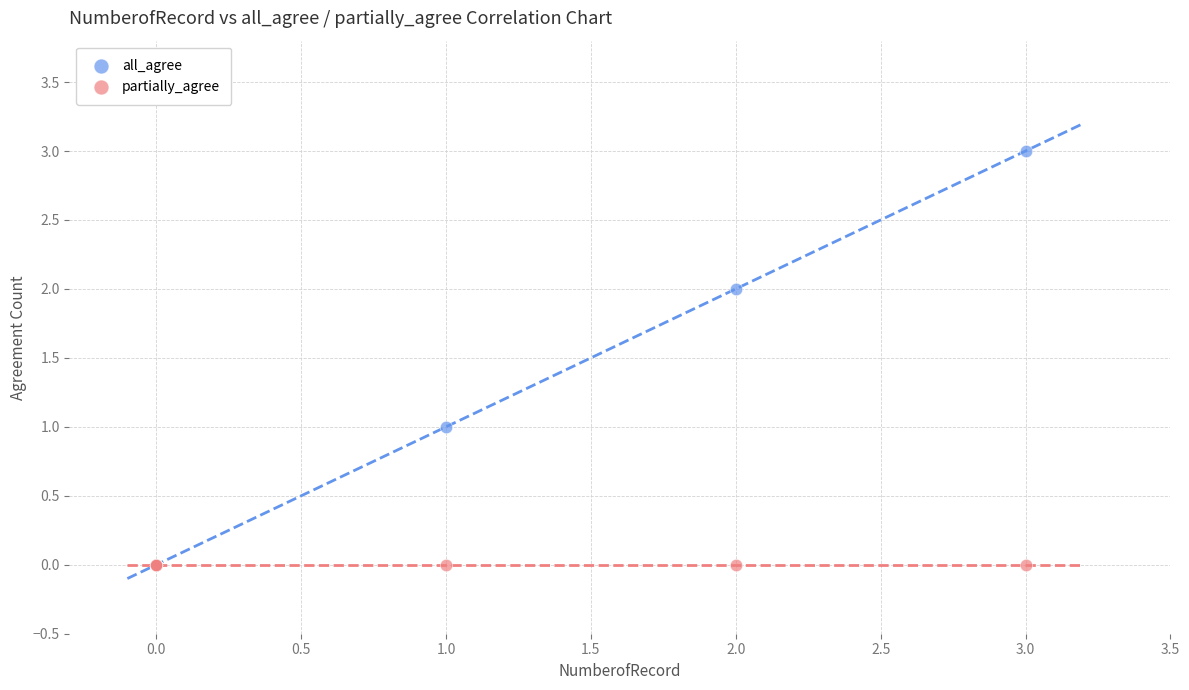

What are all the series names shown in the legend?

all_agree, partially_agree